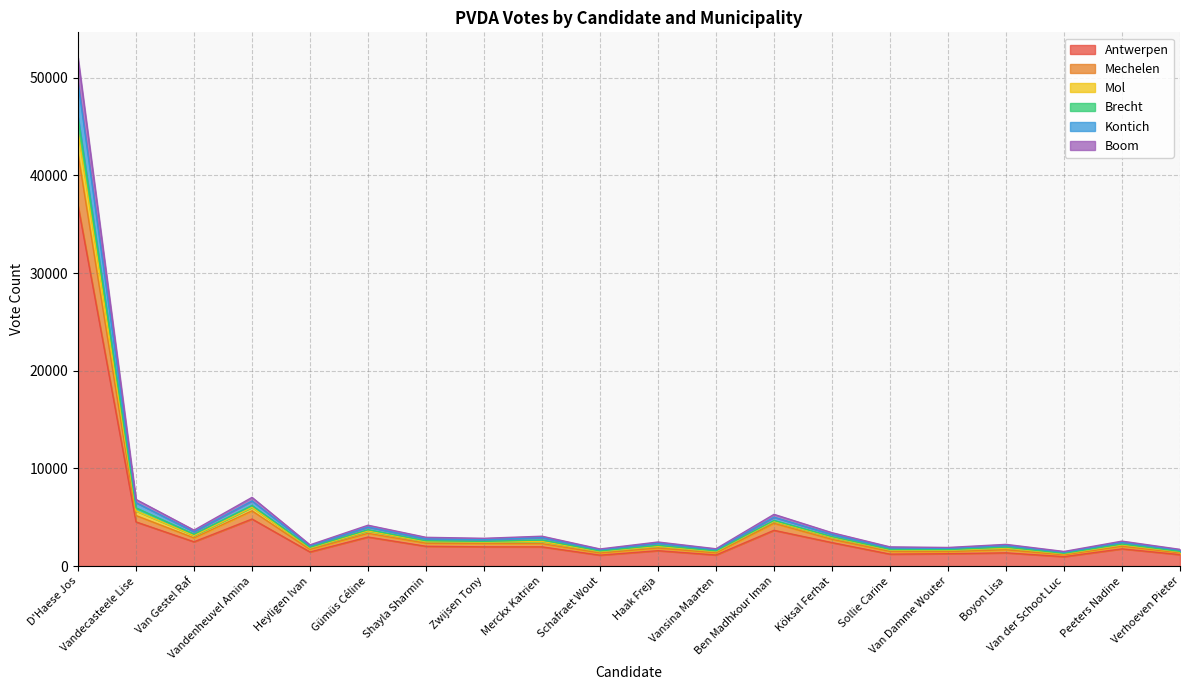

True or false: Mechelen and Kontich intersect in this chart.

False